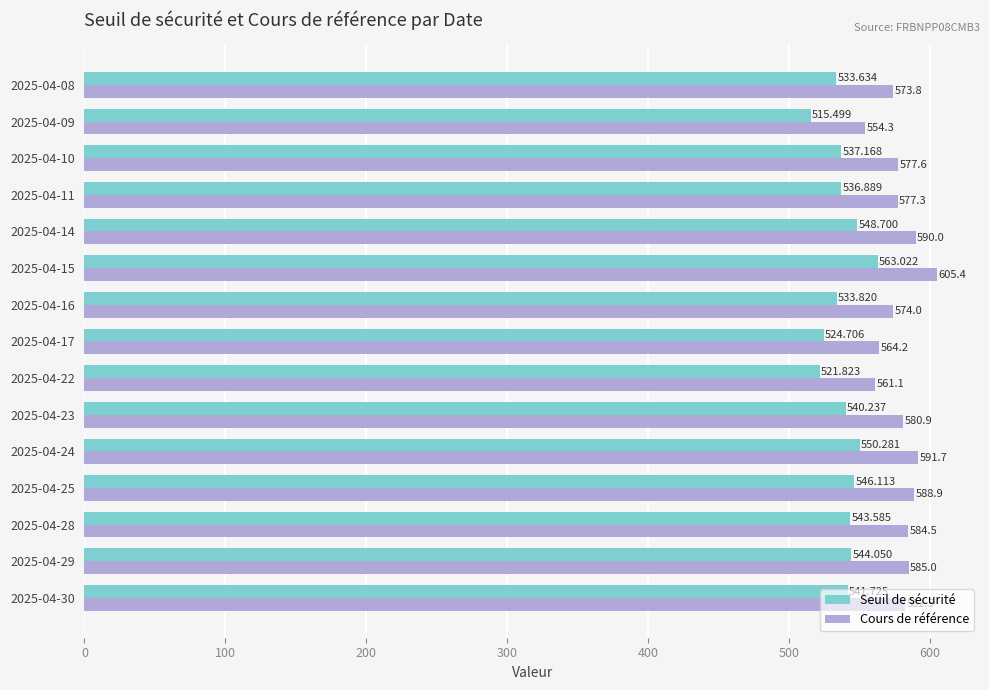

Which series has the widest spread of values?

Cours de référence